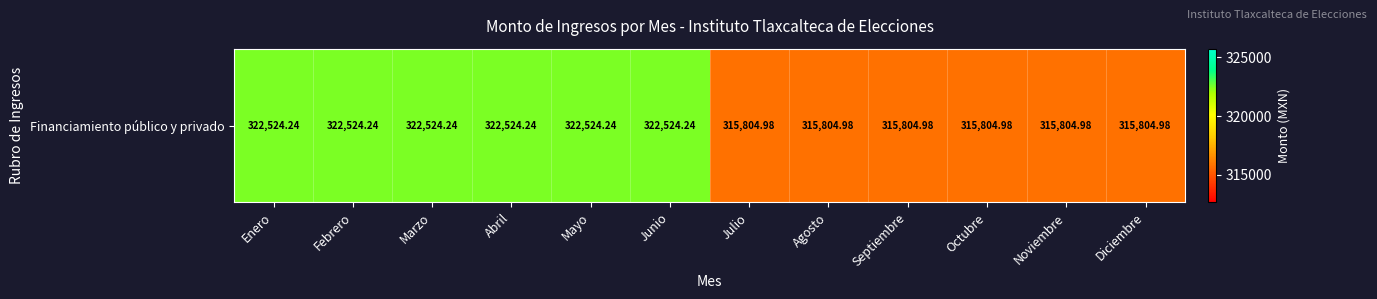

Which has a higher value, Noviembre or Marzo?

Marzo